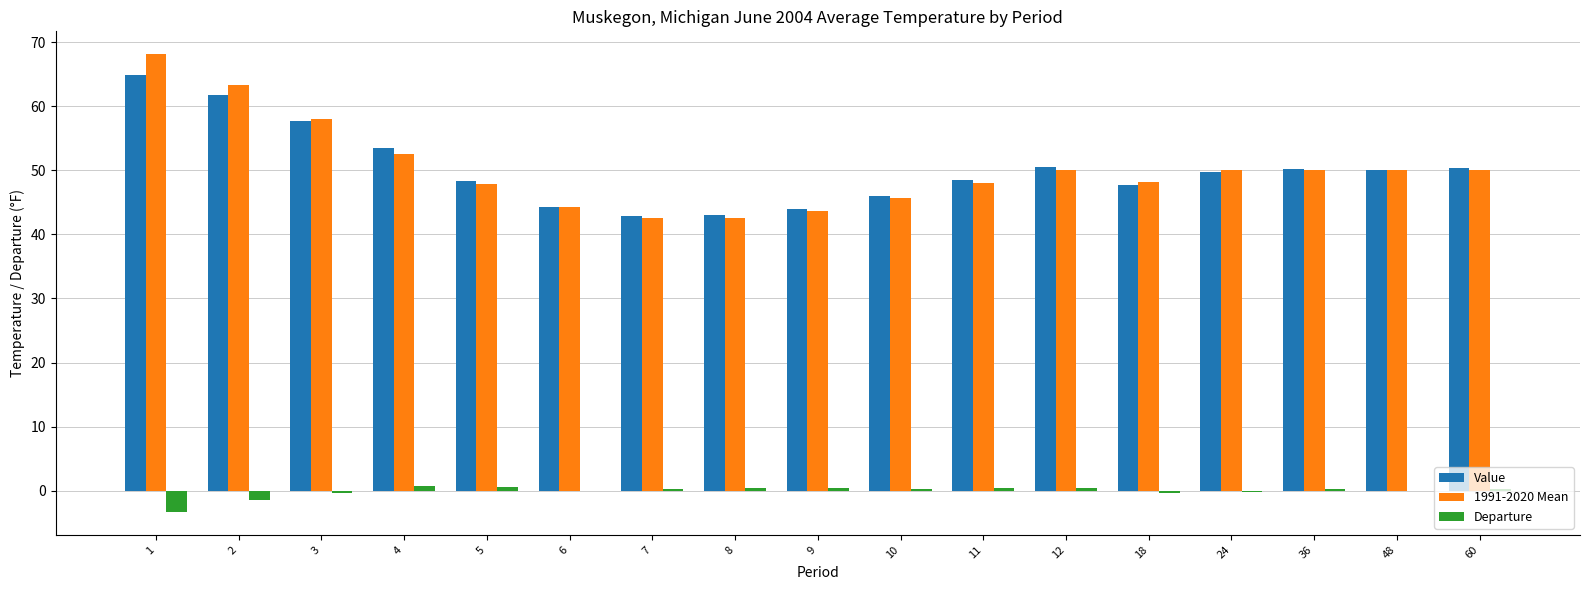

The Value series shows 28.3 at 10. True or false?

False